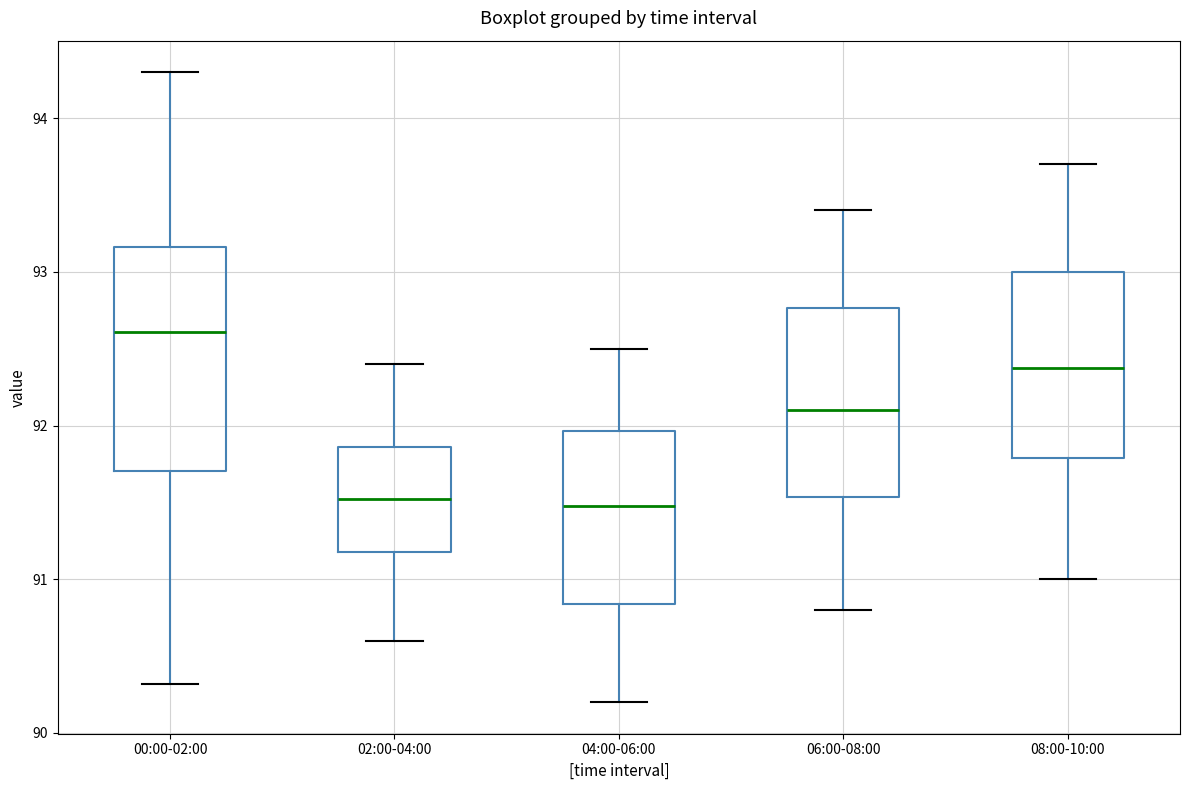

Reading left to right, read every box against the y-axis: the position of its median line, the range the box covers, and the ends of its whiskers. The values are not printed on the chart, so give them approximately, as read against the axis.

00:00-02:00: median 92.6, box 91.7 to 93.2, whiskers 90.3 to 94.3
02:00-04:00: median 91.5, box 91.2 to 91.9, whiskers 90.6 to 92.4
04:00-06:00: median 91.5, box 90.8 to 92.0, whiskers 90.2 to 92.5
06:00-08:00: median 92.1, box 91.5 to 92.8, whiskers 90.8 to 93.4
08:00-10:00: median 92.4, box 91.8 to 93.0, whiskers 91.0 to 93.7